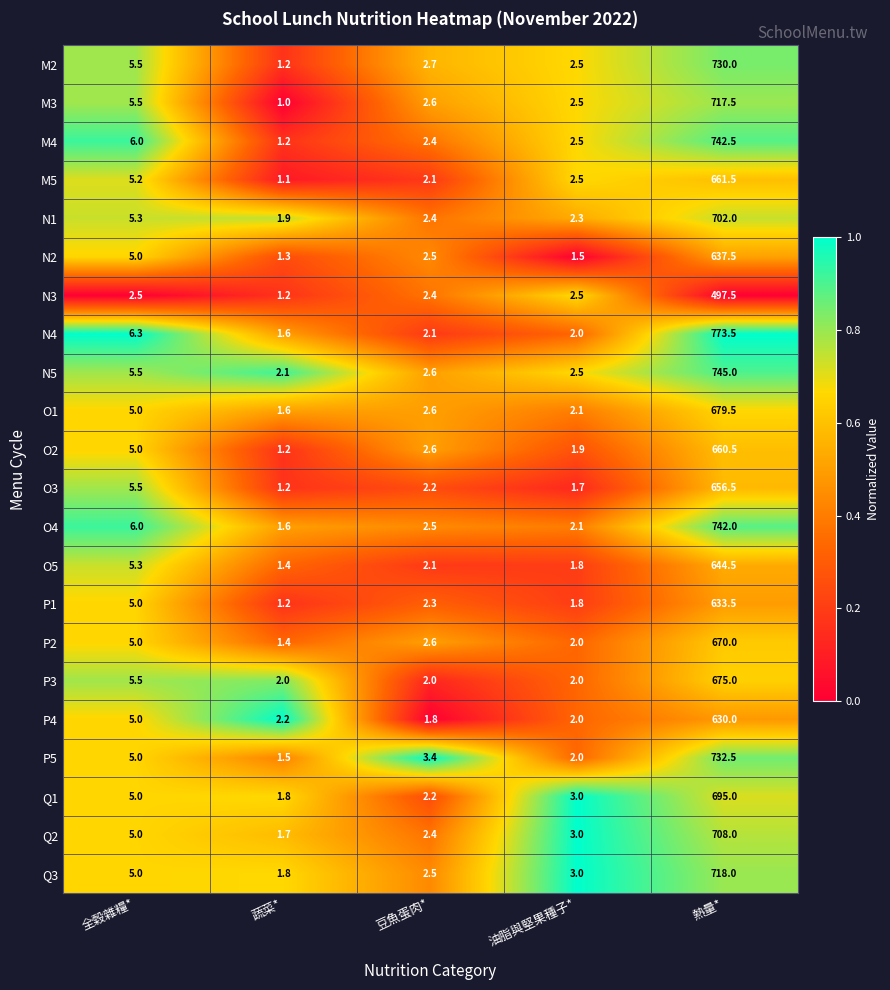

What is the spread (max minus min) of values at 油脂與堅果種子*?

1.5